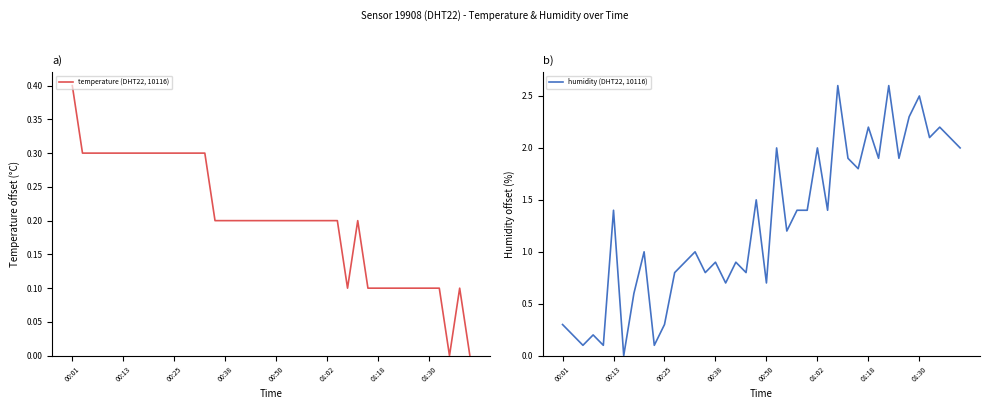

How many interior local peaks does the humidity (DHT22, 10116) series have?

14